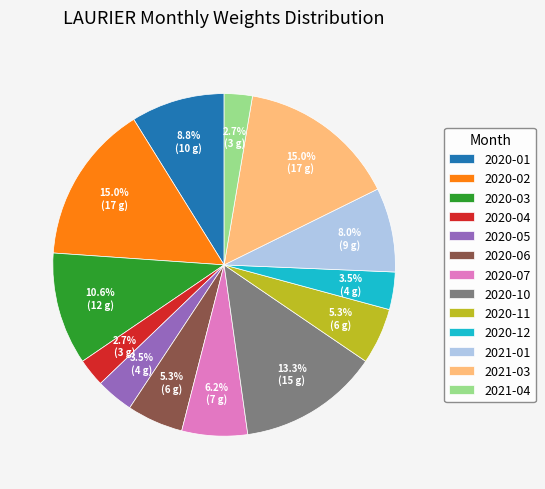

To the nearest percent, what portion does 2020-11 represent?

5%